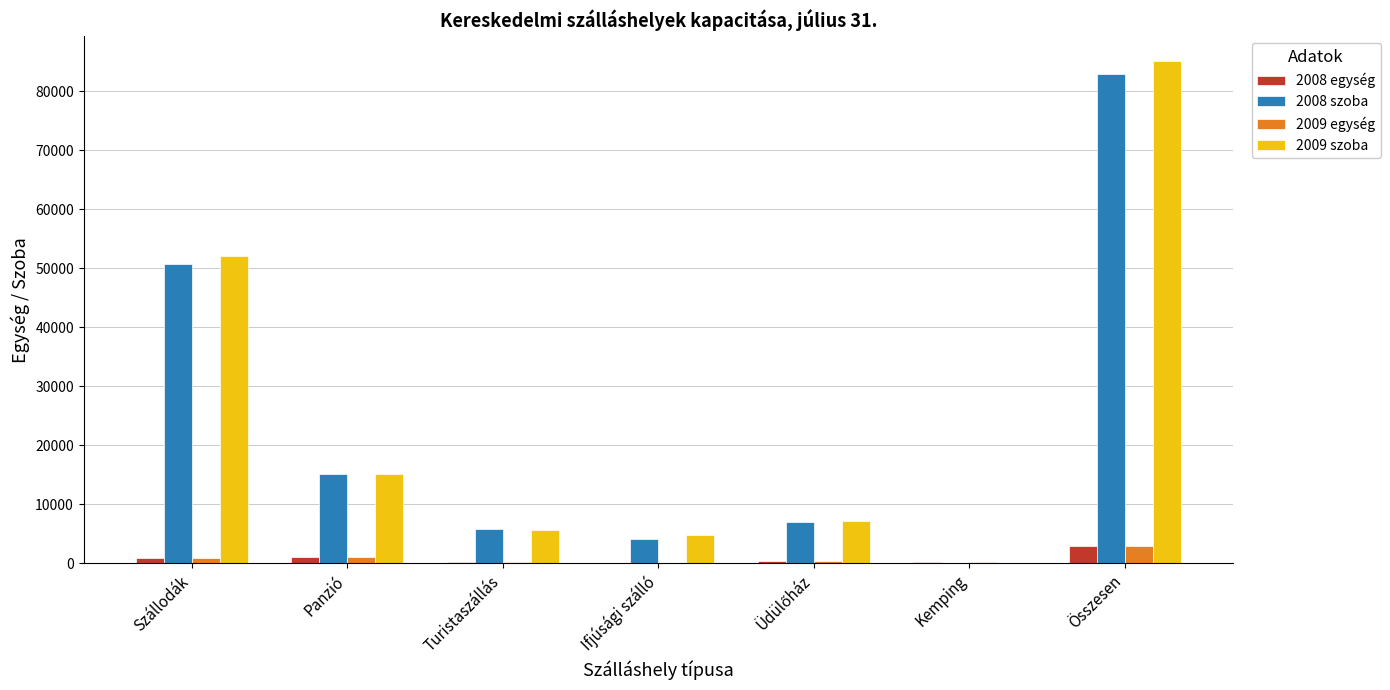

Are the bars grouped side by side (vs. stacked)?

Yes